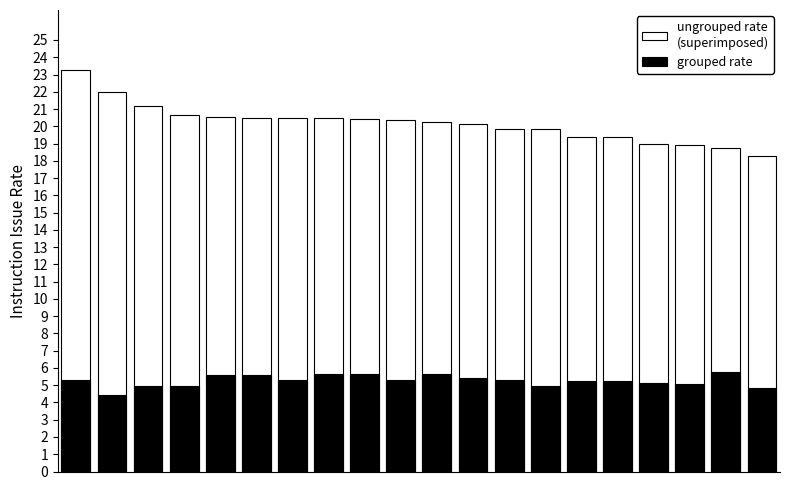

Reading left to right, extract all data points from this chart.

ungrouped rate
(superimposed): 0=23.2	1=22.0	2=21.1	3=20.6	4=20.5	5=20.5	6=20.5	7=20.5	8=20.4	9=20.4	10=20.2	11=20.1	12=19.9	13=19.9	14=19.4	15=19.4	16=19.0	17=18.9	18=18.8	19=18.3
grouped rate: 0=5.3	1=4.4	2=4.9	3=4.9	4=5.6	5=5.6	6=5.3	7=5.7	8=5.7	9=5.3	10=5.7	11=5.4	12=5.3	13=4.9	14=5.3	15=5.3	16=5.1	17=5.0	18=5.8	19=4.9